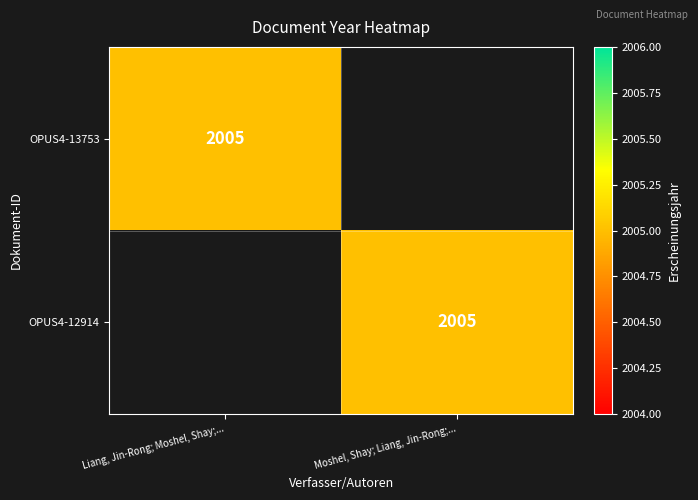

The OPUS4-12914 series shows 1330 at Moshel, Shay; Liang, Jin-Rong;.... True or false?

False